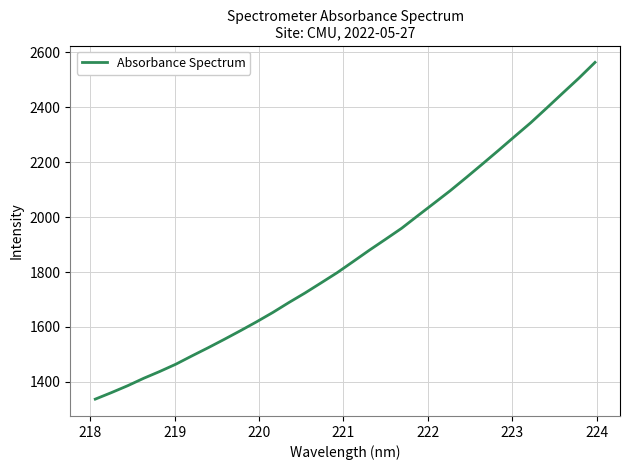

How many categories are shown in the chart?

32